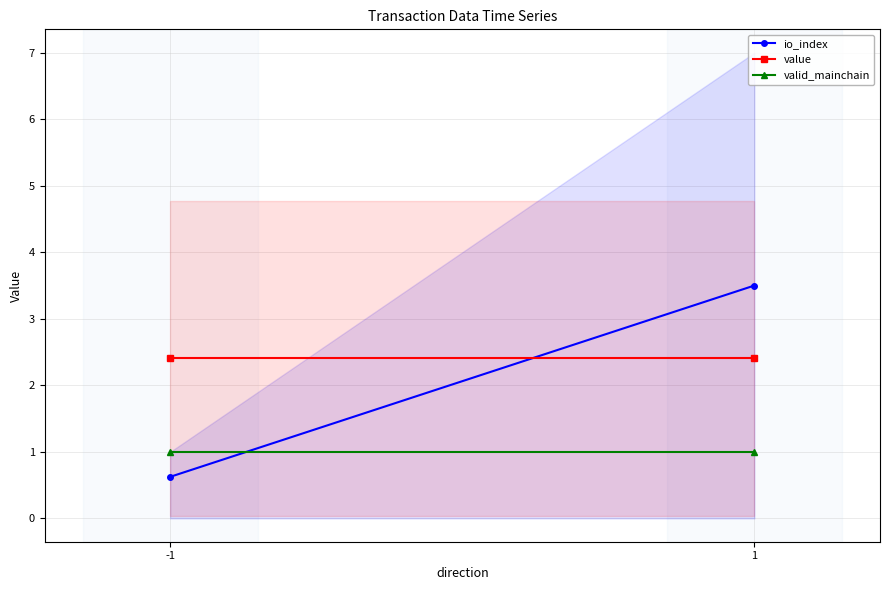

At which category does the chart reach its peak across all series?

1